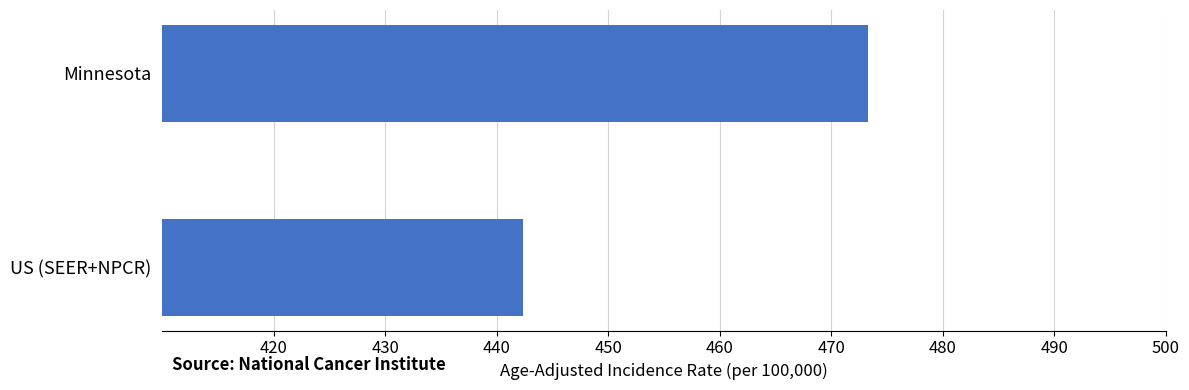

Which has a higher value, Minnesota or US (SEER+NPCR)?

Minnesota